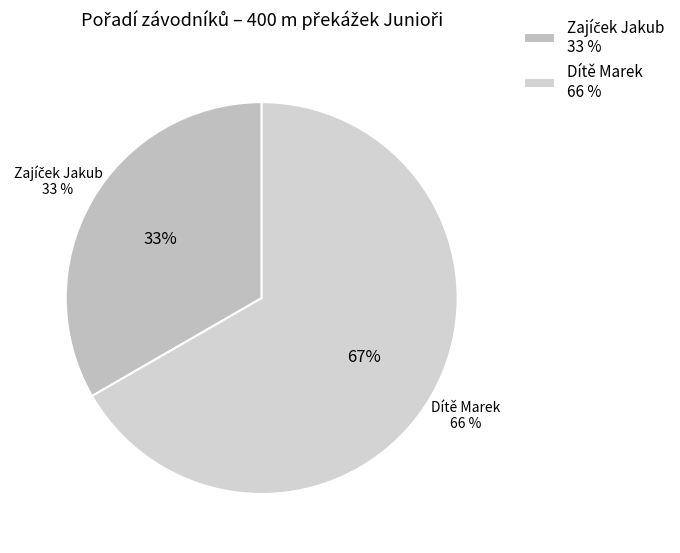

Which category accounts for the majority?

Dítě Marek